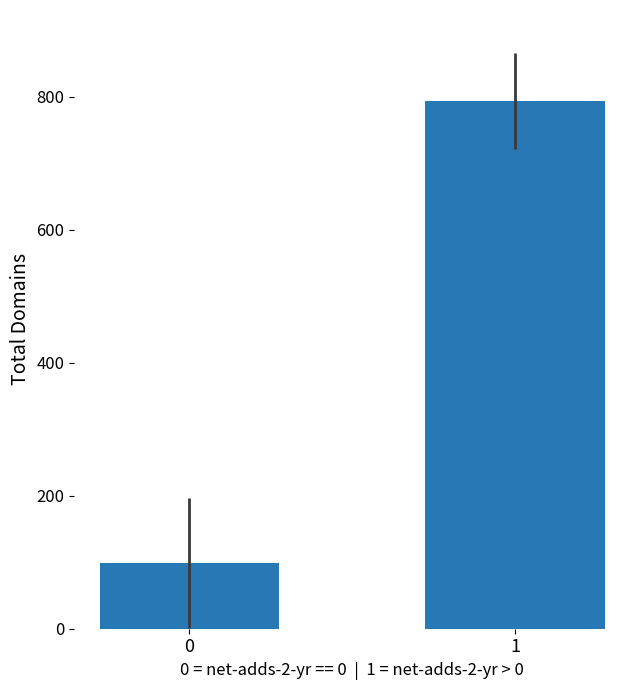

Reading right to left, what are all the values shown in this chart?

793.5	98.4